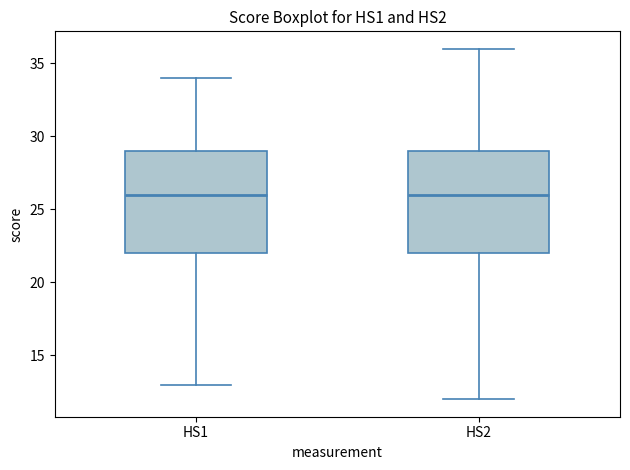

Reading left to right, transcribe this box plot: for each box, give where its median line is, the range the box spans, and where its two whiskers end, as read against the y-axis. The values are not printed on the chart, so give them approximately, as read against the axis.

HS1: median 26, box 22 to 29, whiskers 13 to 34
HS2: median 26, box 22 to 29, whiskers 12 to 36